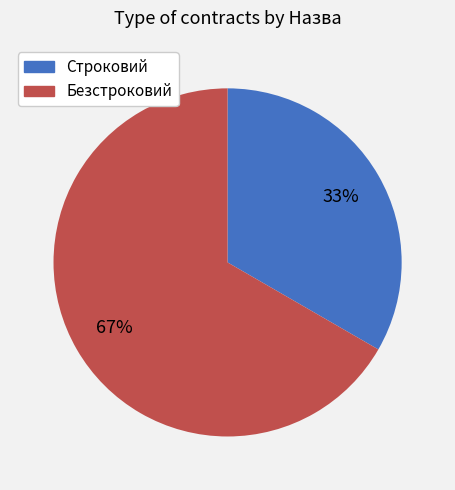

Does Безстроковий represent more than half of the total?

Yes